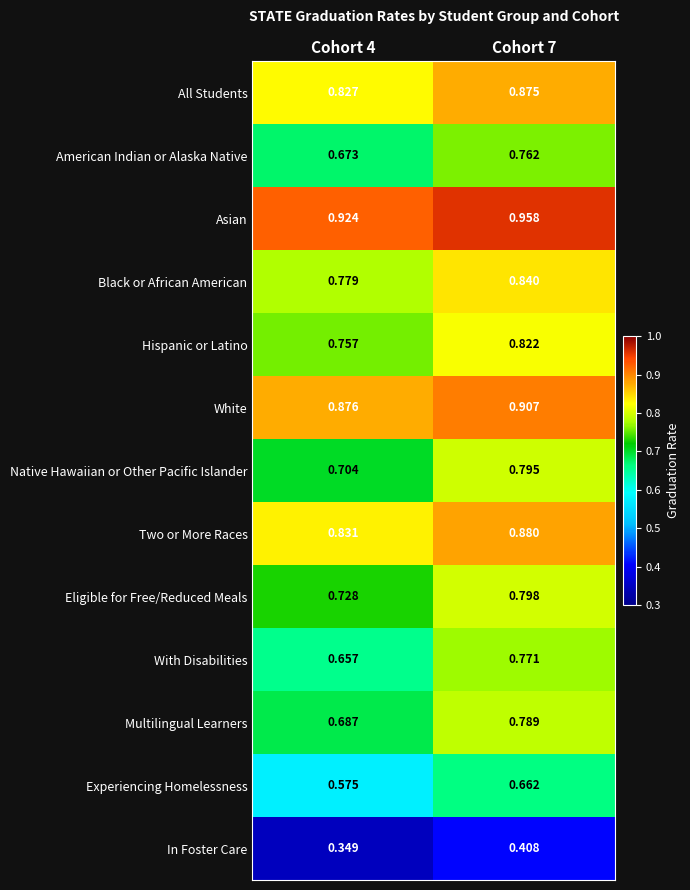

Which series changed the most between Cohort 4 and Cohort 7?

With Disabilities